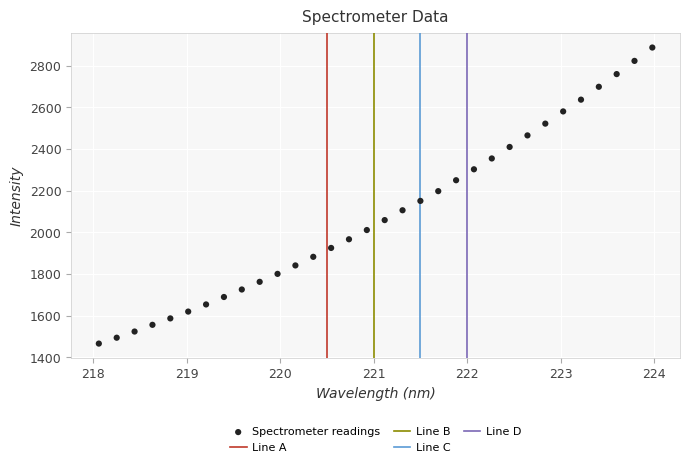

What is the range of Y values (max minus min)?

1421.2